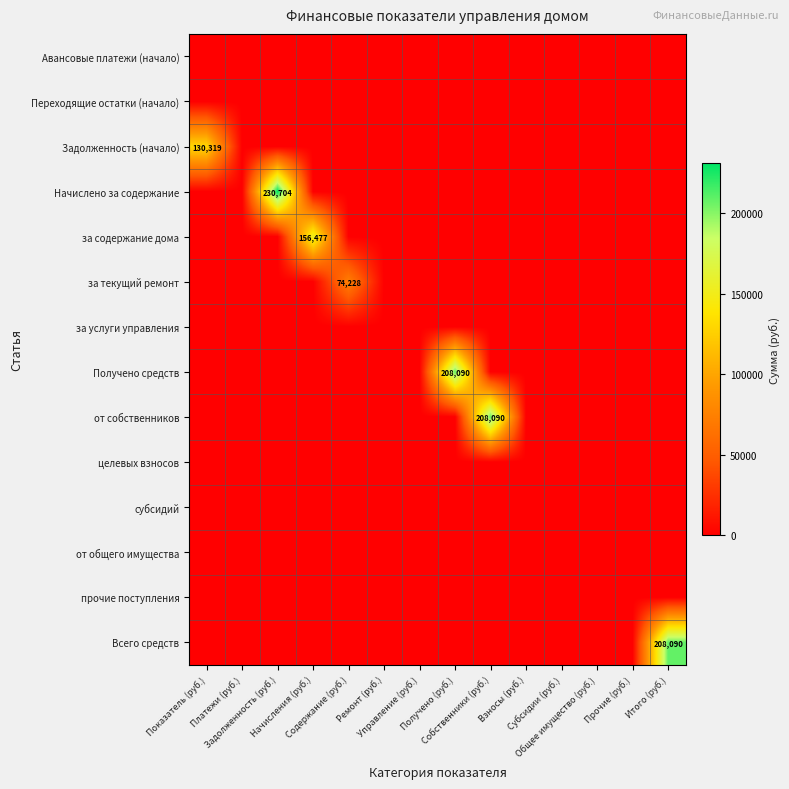

True or false: за содержание дома has a value of 0.0 at Прочие (руб.).

True